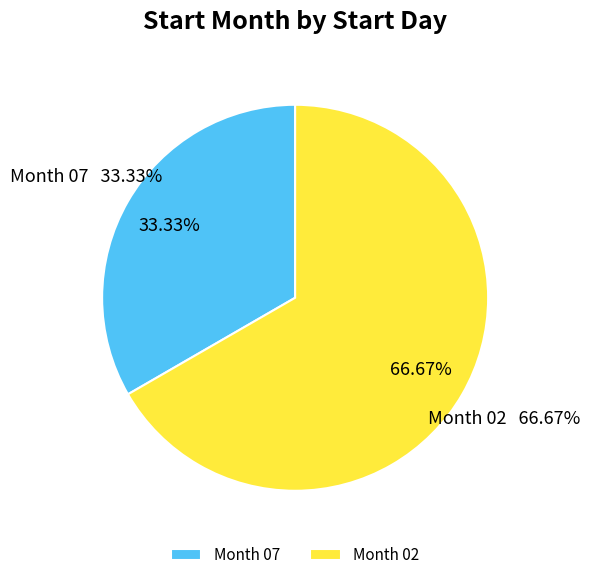

Is it true that 07 is 33% of the pie?

True